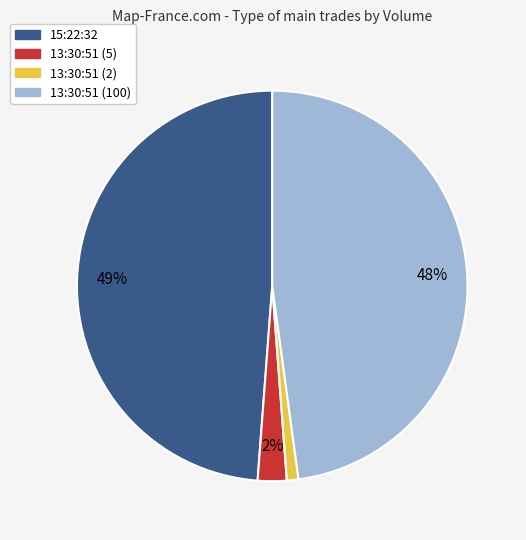

Rank the categories by value from highest to lowest.

15:22:32, 13:30:51 (100), 13:30:51 (5), 13:30:51 (2)